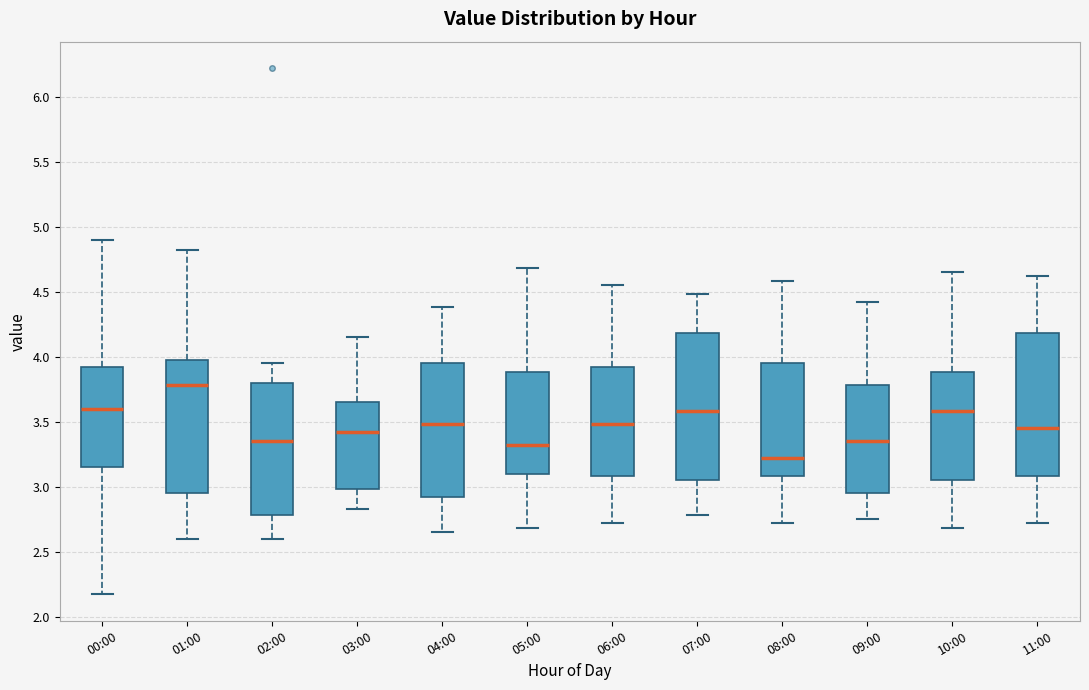

Which box's median line is the lowest?

08:00